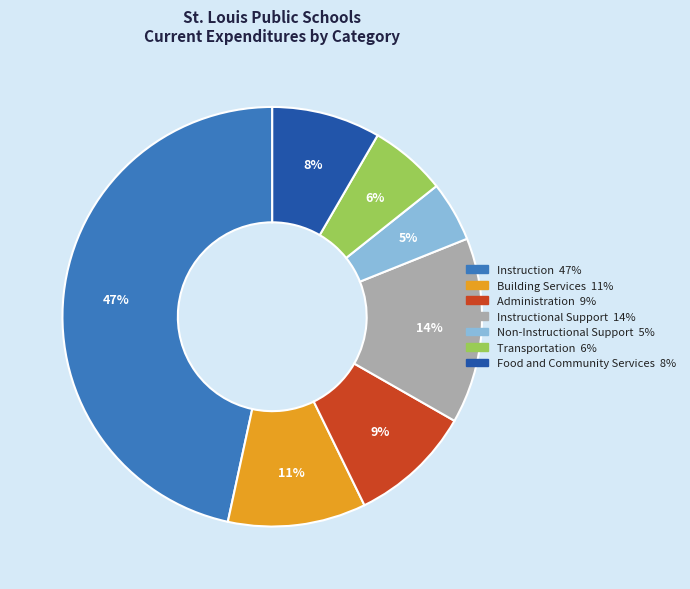

Does any single category account for the majority?

No